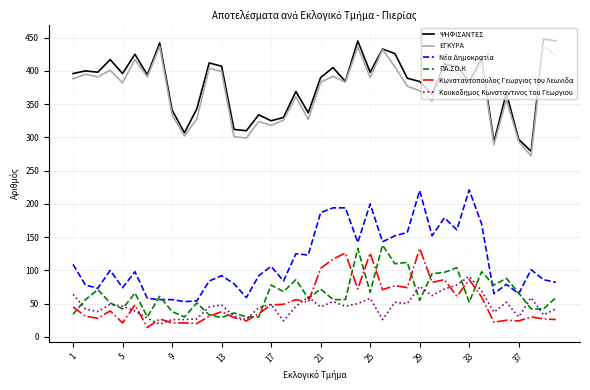

What is the lowest value of the ΕΓΚΥΡΑ series?

272